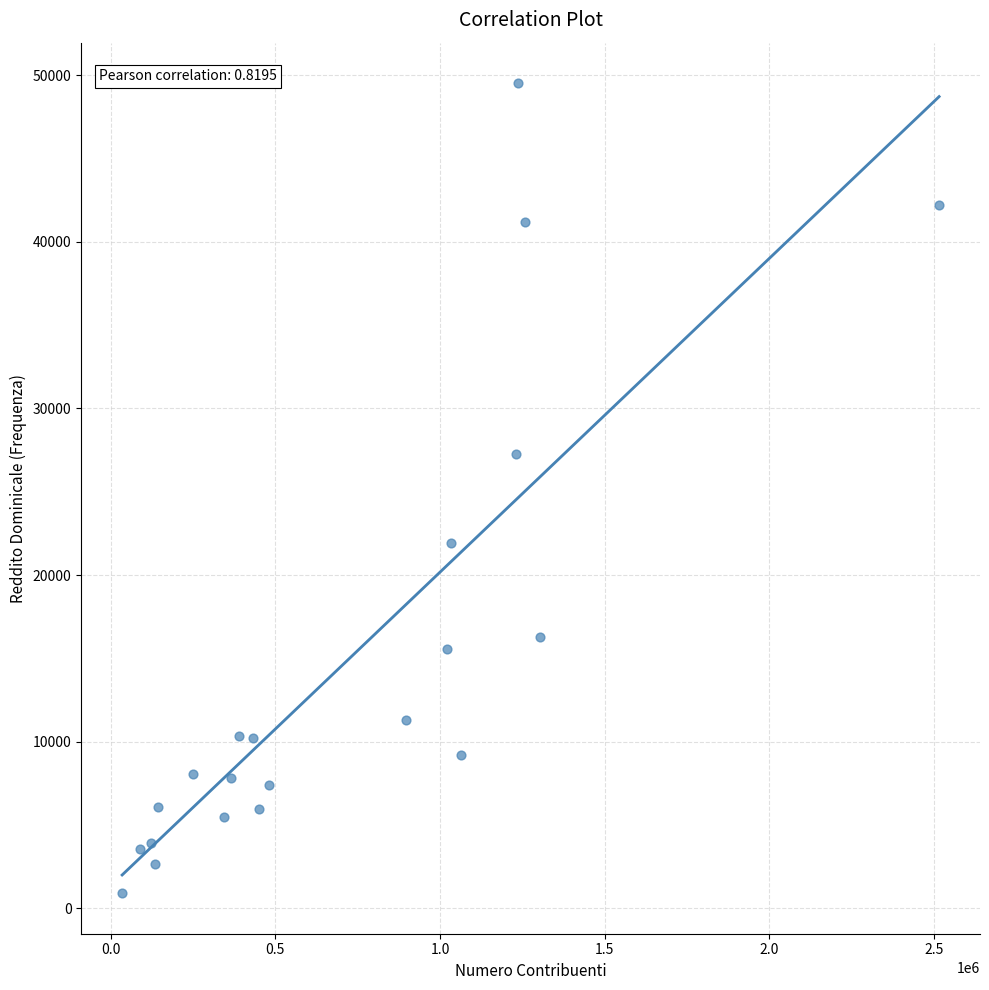

What Y value in the scatter plot is closest to 25213?

27281